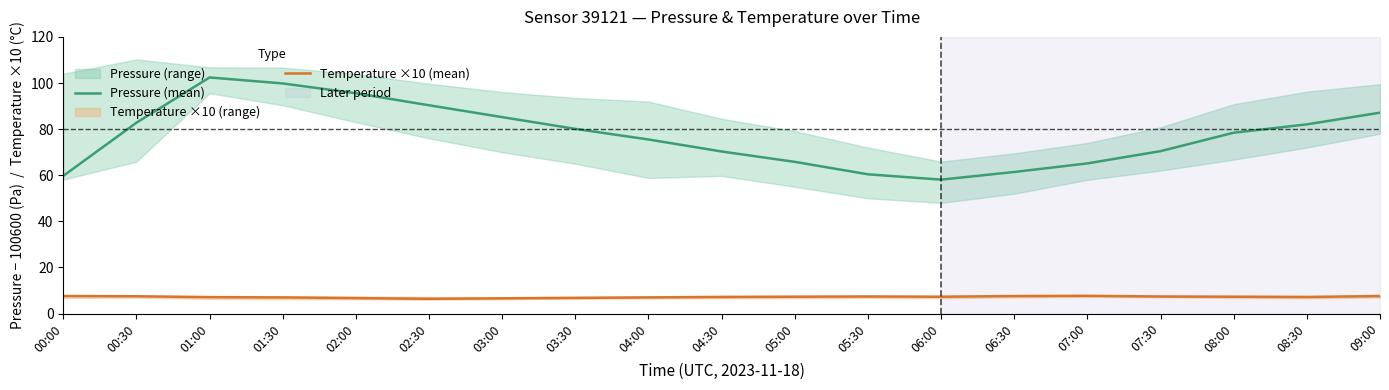

At 02:30, list the series in order from smallest to largest.

Temperature ×10 (mean), Pressure (mean)